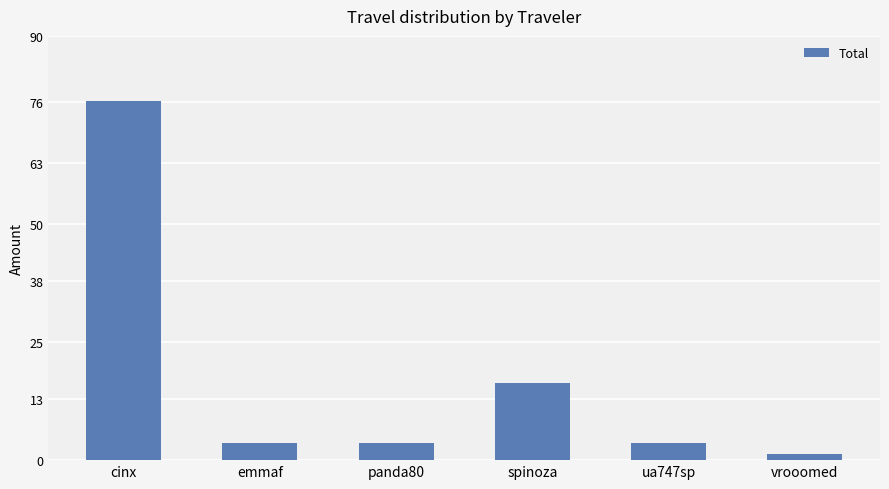

The chart shows a value of 3.7 at emmaf. True or false?

True